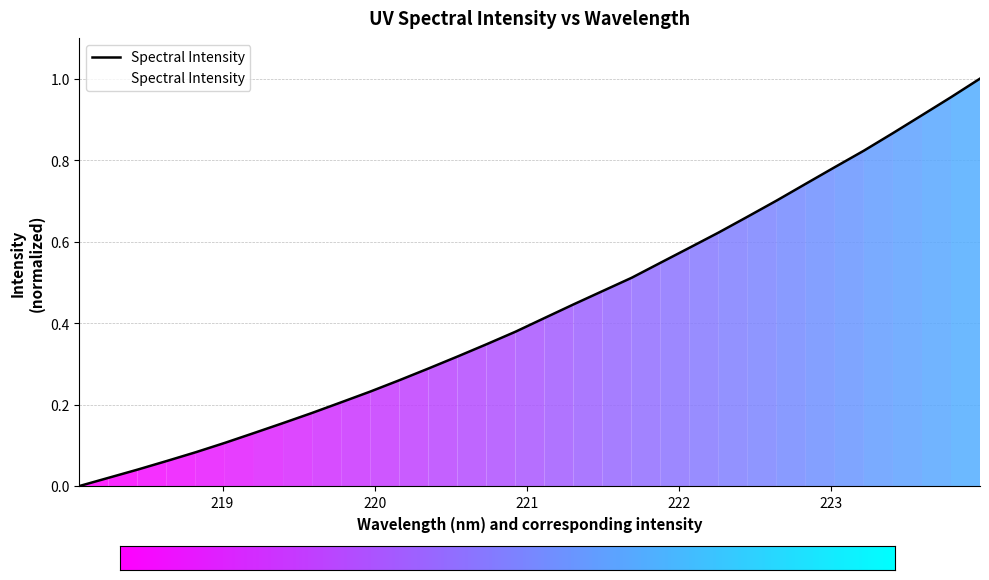

List the labels in order of value, smallest first.

218.0596, 218.2508, 218.442, 218.6332, 218.8244, 219.0156, 219.2067, 219.3979, 219.589, 219.7801, 219.9712, 220.1623, 220.3533, 220.5444, 220.7354, 220.9264, 221.1174, 221.3083, 221.4993, 221.6902, 221.8812, 222.0721, 222.263, 222.4538, 222.6447, 222.8355, 223.0264, 223.2172, 223.408, 223.5987, 223.7895, 223.9802